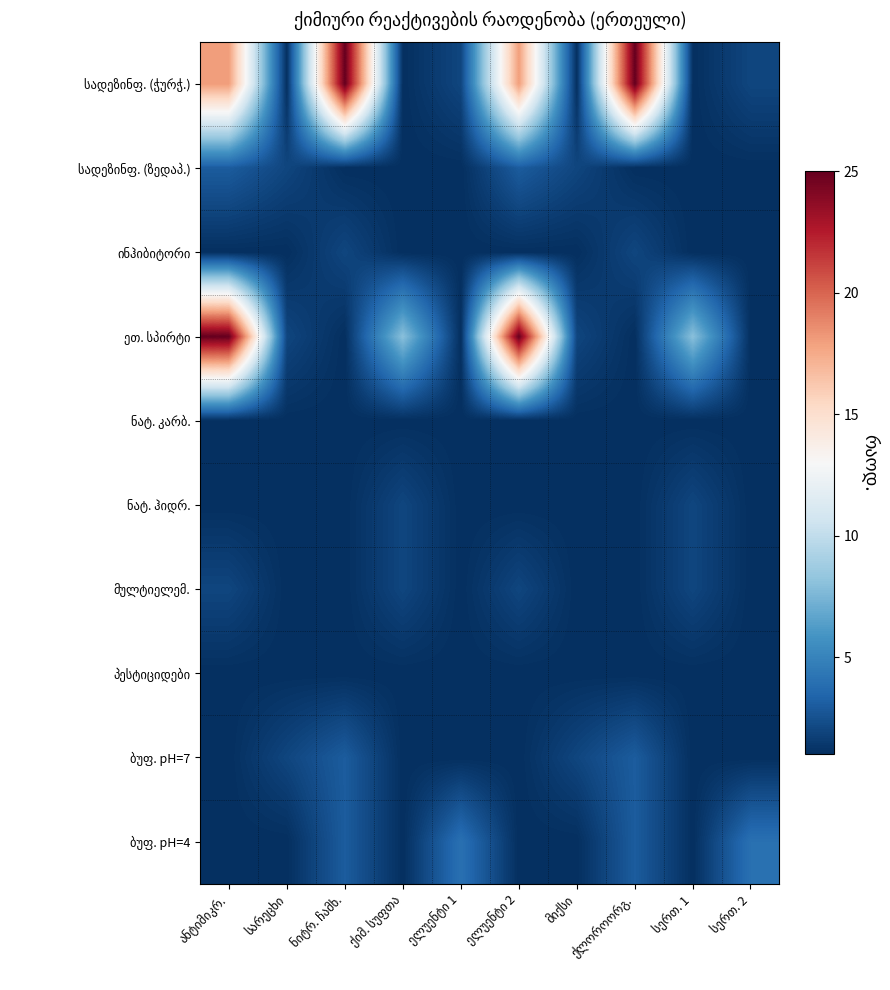

Which has a higher value, ქიმ. სუფთა or ქლოროორგ.?

ქლოროორგ.